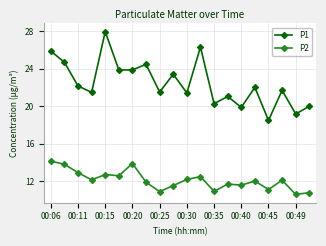

Which series has the widest spread of values?

P1